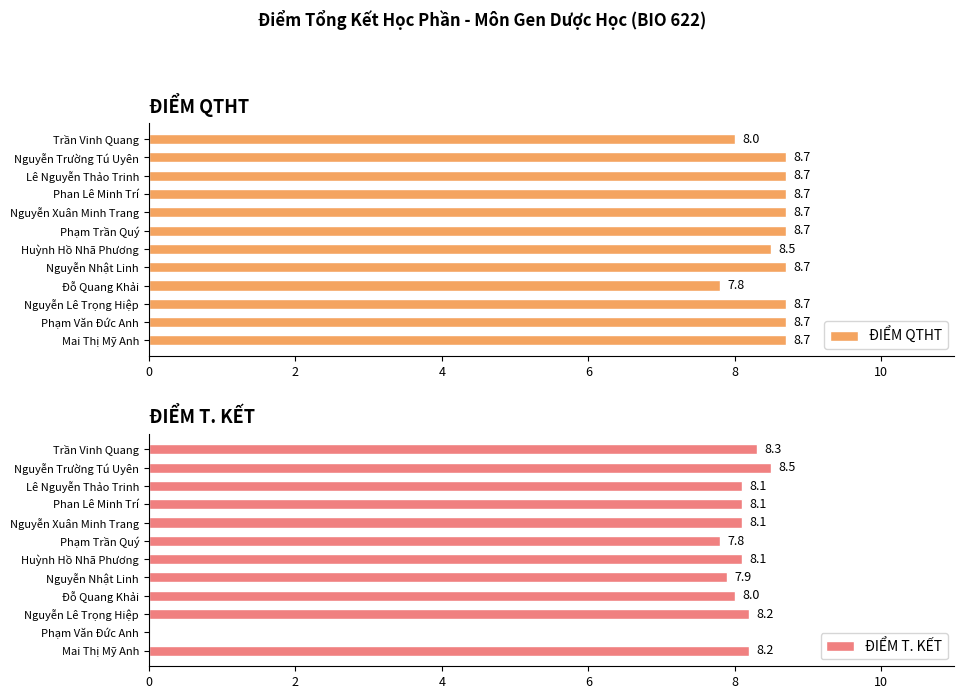

Are the bars grouped side by side (vs. stacked)?

Yes